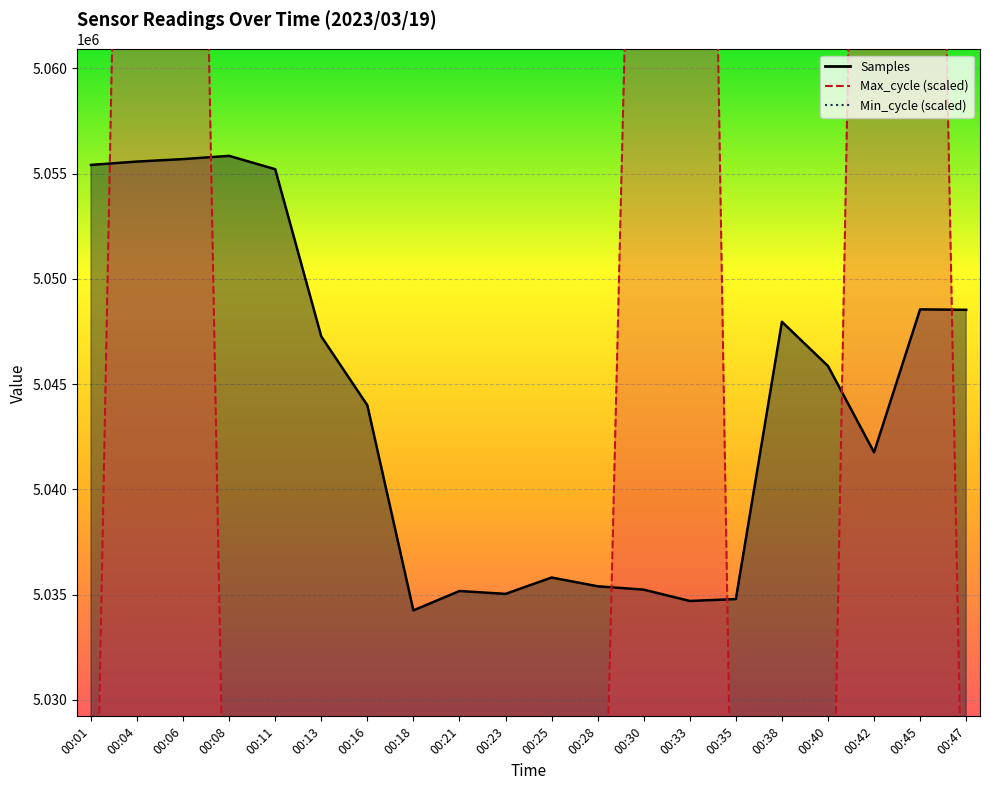

Reading right to left, what are all the values shown in this chart?

Samples: 00:47=5048527.0	00:45=5048548.0	00:42=5041757.0	00:40=5045858.0	00:38=5047959.0	00:35=5034784.0	00:33=5034694.0	00:30=5035231.0	00:28=5035392.0	00:25=5035808.0	00:23=5035031.0	00:21=5035167.0	00:18=5034247.0	00:16=5043992.0	00:13=5047263.0	00:11=5055207.0	00:08=5055842.0	00:06=5055688.0	00:04=5055571.0	00:01=5055412.0
Max_cycle: 00:47=5013725.3	00:45=5125661.2	00:42=5126667.4	00:40=5008946.0	00:38=5008946.0	00:35=5010455.2	00:33=5141005.3	00:30=5098746.3	00:28=5007939.8	00:25=5017246.8	00:23=5008946.0	00:21=5009700.6	00:18=5009700.6	00:16=5007939.8	00:13=5010706.8	00:11=5007939.8	00:08=5009700.6	00:06=5126415.9	00:04=5122642.7	00:01=5008946.0